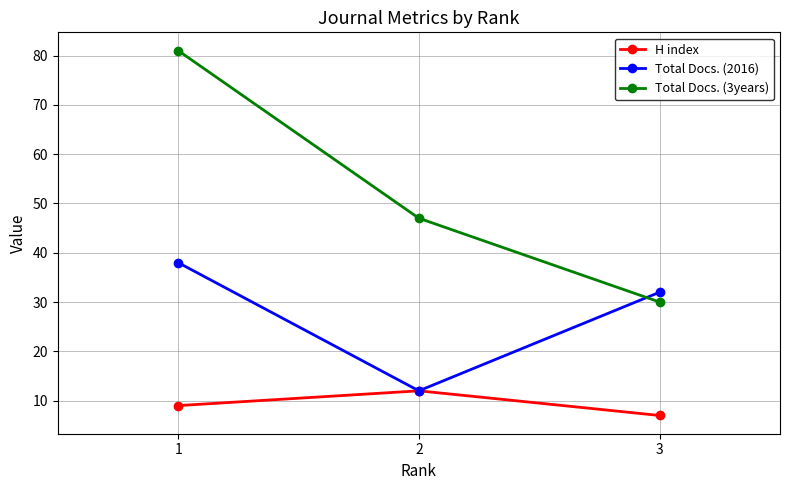

Read the Total Docs. (3years) value at 3, to the nearest 5.

30